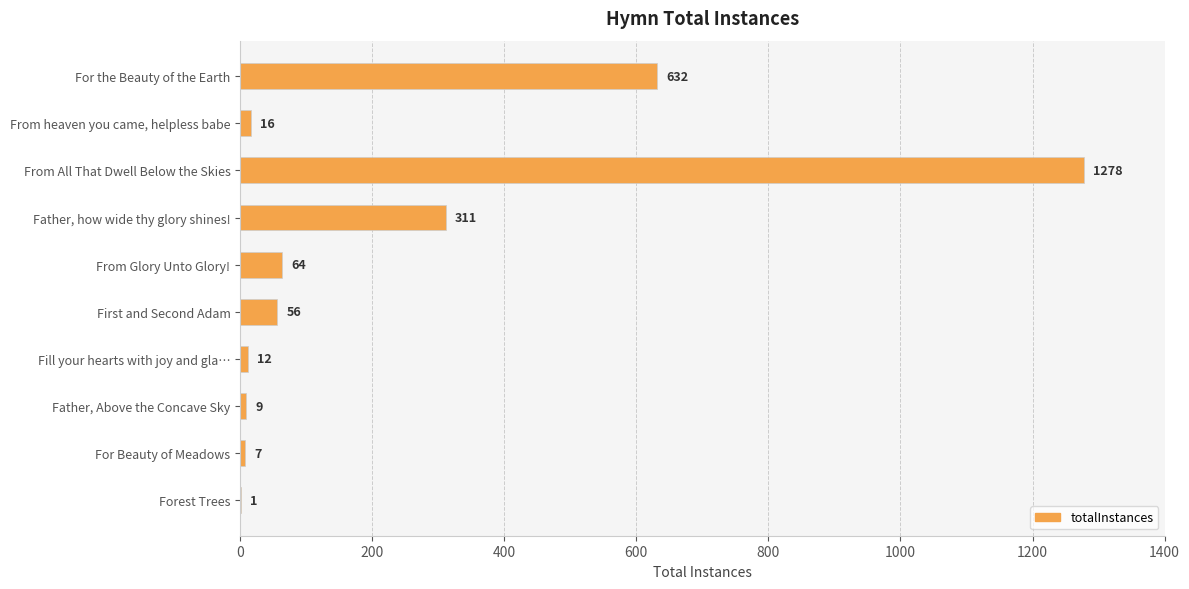

Reading bottom to top, transcribe all the data shown in this chart.

Forest Trees=1	For Beauty of Meadows=7	Father, Above the Concave Sky=9	Fill your hearts with joy and gla…=12	First and Second Adam=56	From Glory Unto Glory!=64	Father, how wide thy glory shines!=311	From All That Dwell Below the Skies=1278	From heaven you came, helpless babe=16	For the Beauty of the Earth=632